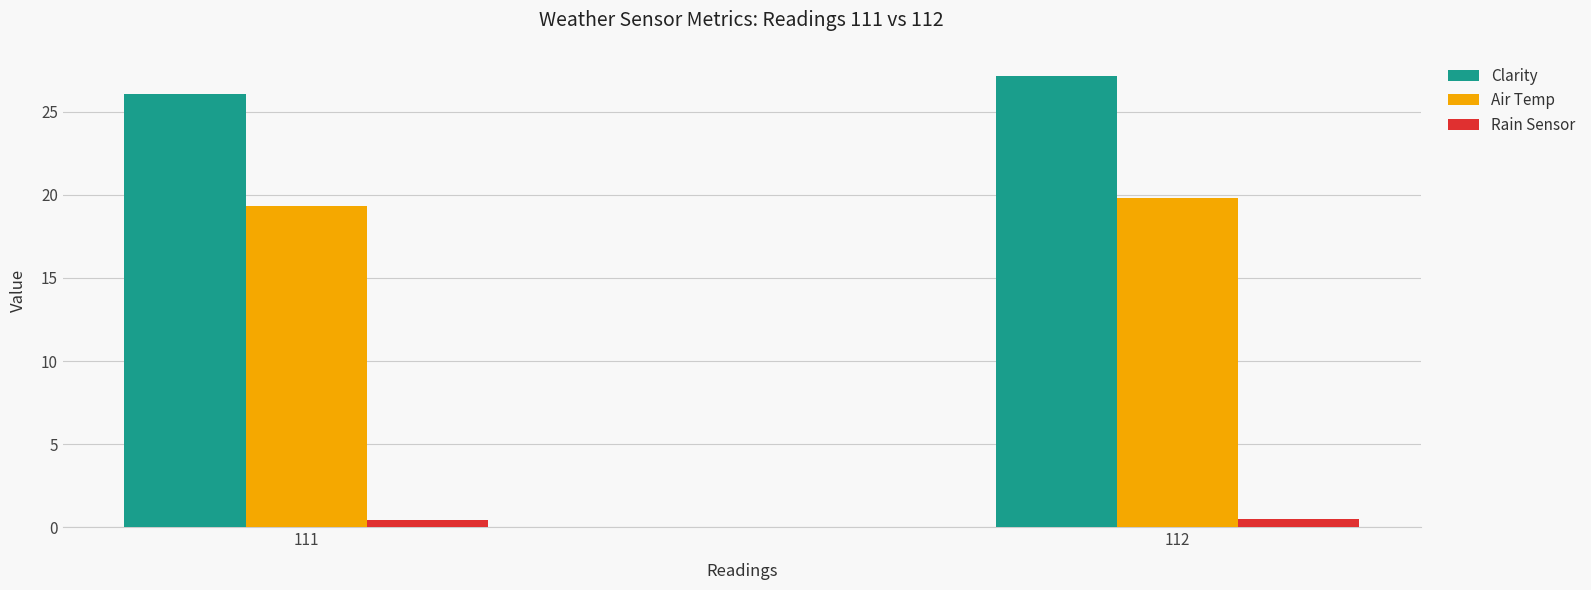

Which series has the largest total across all categories?

Clarity